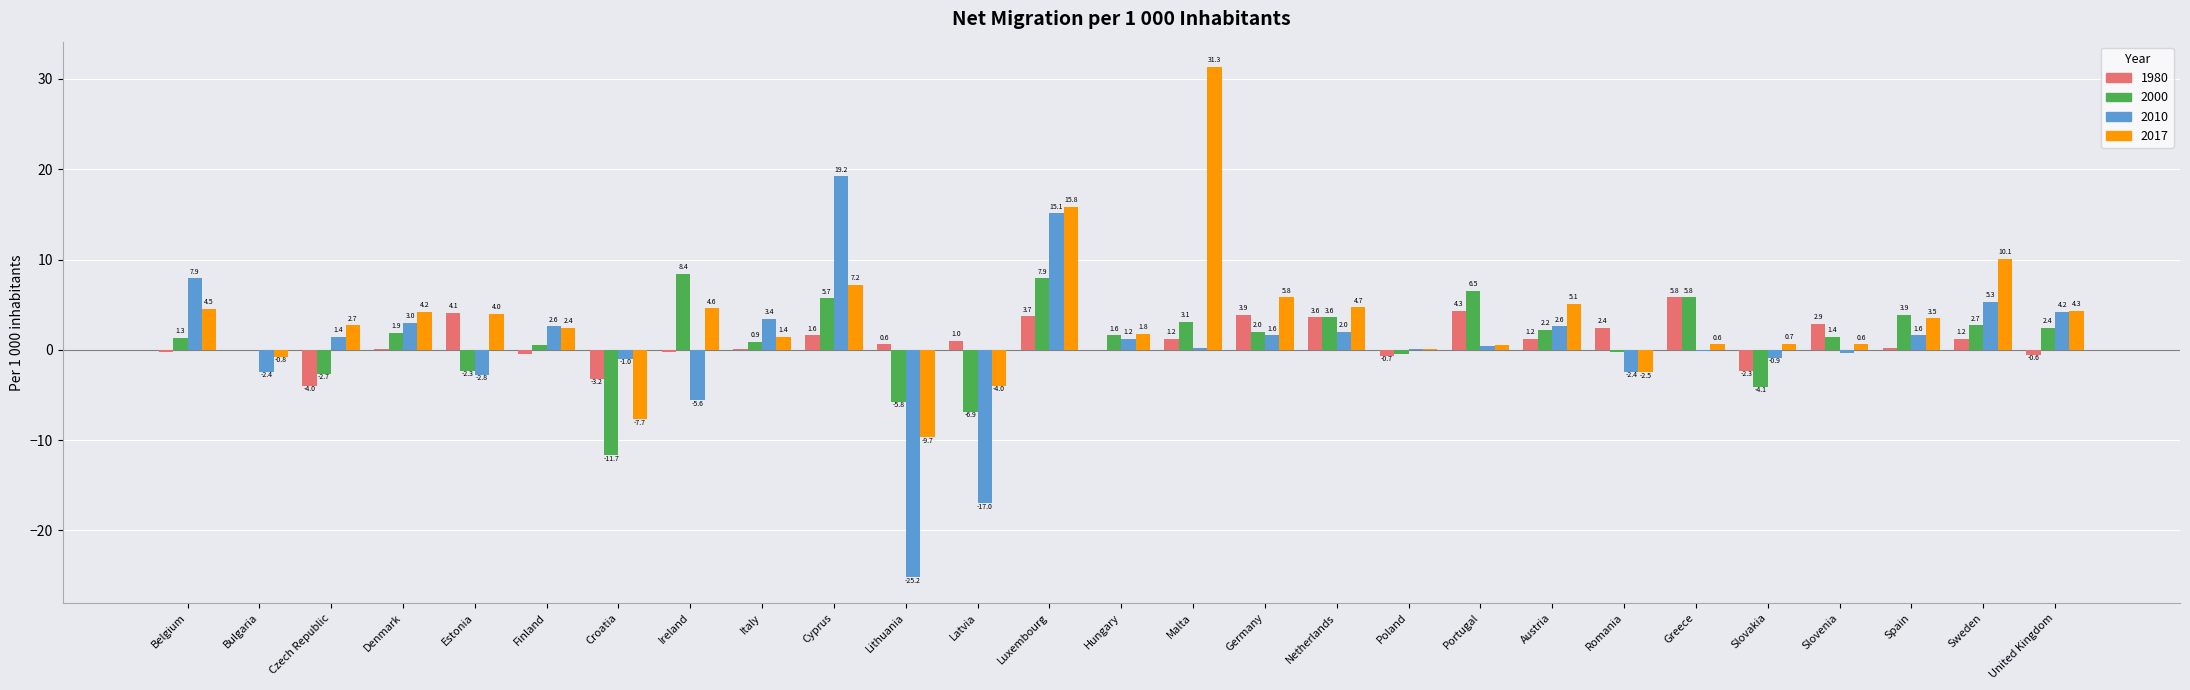

Reading right to left, list all the values displayed in this chart.

1980: United Kingdom=-0.6	Sweden=1.2	Spain=0.2	Slovenia=2.9	Slovakia=-2.3	Greece=5.8	Romania=2.4	Austria=1.2	Portugal=4.3	Poland=-0.7	Netherlands=3.6	Germany=3.9	Malta=1.2	Hungary=0.0	Luxembourg=3.7	Latvia=1.0	Lithuania=0.6	Cyprus=1.6	Italy=0.1	Ireland=-0.2	Croatia=-3.2	Finland=-0.5	Estonia=4.1	Denmark=0.1	Czech Republic=-4.0	Bulgaria=0.0	Belgium=-0.2
2000: United Kingdom=2.4	Sweden=2.7	Spain=3.9	Slovenia=1.4	Slovakia=-4.1	Greece=5.8	Romania=-0.2	Austria=2.2	Portugal=6.5	Poland=-0.5	Netherlands=3.6	Germany=2.0	Malta=3.1	Hungary=1.6	Luxembourg=7.9	Latvia=-6.9	Lithuania=-5.8	Cyprus=5.7	Italy=0.9	Ireland=8.4	Croatia=-11.7	Finland=0.5	Estonia=-2.3	Denmark=1.9	Czech Republic=-2.7	Bulgaria=0.0	Belgium=1.3
2010: United Kingdom=4.2	Sweden=5.3	Spain=1.6	Slovenia=-0.3	Slovakia=-0.9	Greece=-0.1	Romania=-2.4	Austria=2.6	Portugal=0.4	Poland=0.1	Netherlands=2.0	Germany=1.6	Malta=0.2	Hungary=1.2	Luxembourg=15.1	Latvia=-17.0	Lithuania=-25.2	Cyprus=19.2	Italy=3.4	Ireland=-5.6	Croatia=-1.0	Finland=2.6	Estonia=-2.8	Denmark=3.0	Czech Republic=1.4	Bulgaria=-2.4	Belgium=7.9
2017: United Kingdom=4.3	Sweden=10.1	Spain=3.5	Slovenia=0.6	Slovakia=0.7	Greece=0.6	Romania=-2.5	Austria=5.1	Portugal=0.5	Poland=0.1	Netherlands=4.7	Germany=5.8	Malta=31.3	Hungary=1.8	Luxembourg=15.8	Latvia=-4.0	Lithuania=-9.7	Cyprus=7.2	Italy=1.4	Ireland=4.6	Croatia=-7.7	Finland=2.4	Estonia=4.0	Denmark=4.2	Czech Republic=2.7	Bulgaria=-0.8	Belgium=4.5